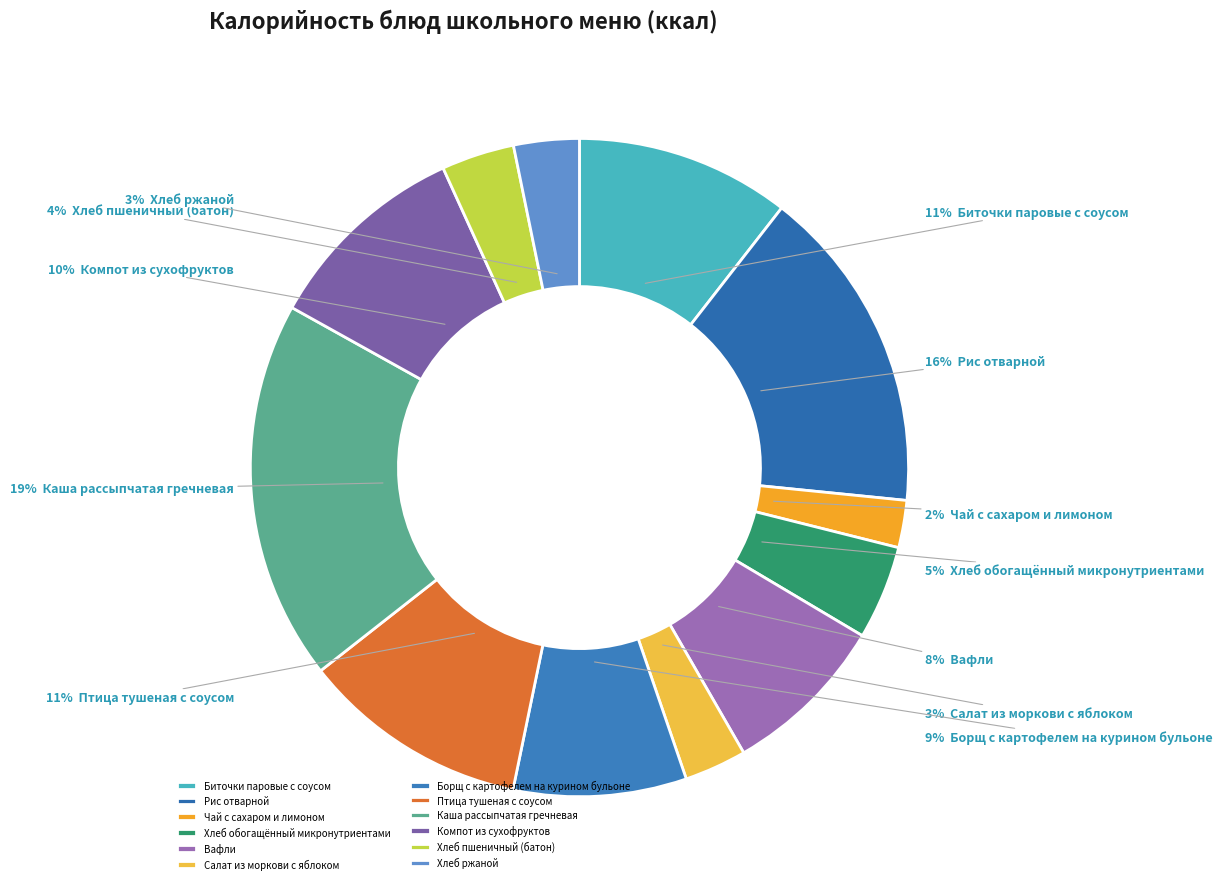

How many segments does this pie chart have?

12